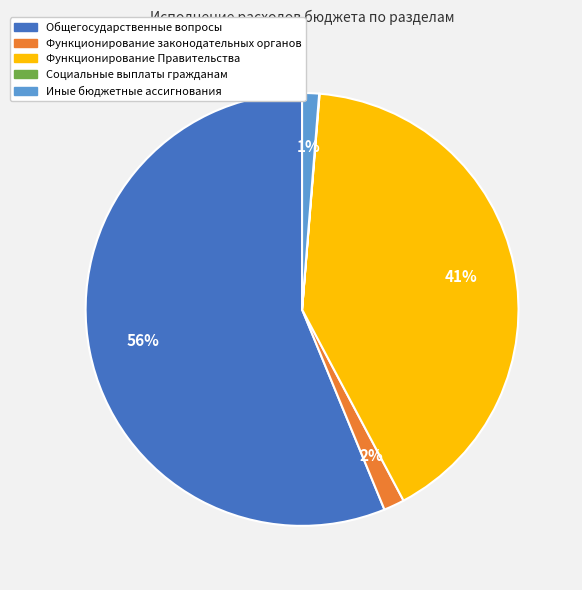

True or false: Общегосударственные вопросы accounts for 44% of the total.

False